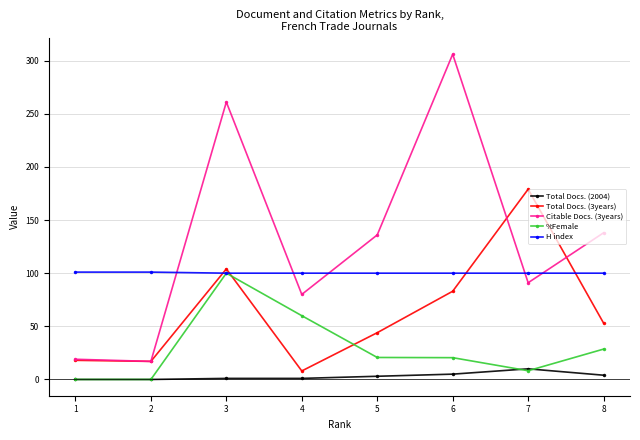

What is the value of the Total Docs. (3years) point at the 3rd from the left?

104.0